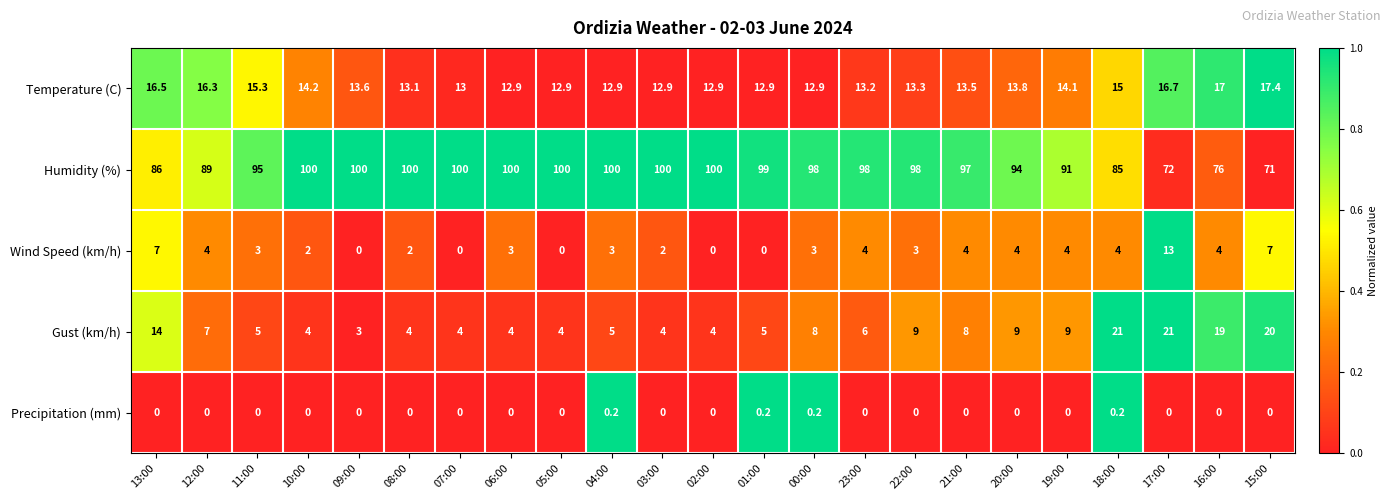

The Gust (km/h) series shows 1.1 at 05:00. True or false?

False